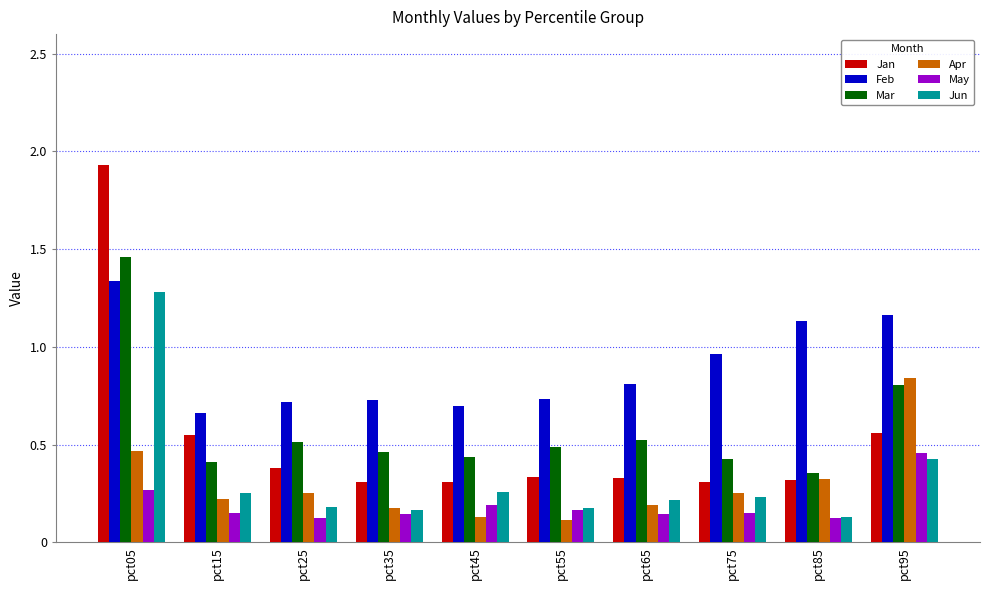

At which category is the sum across all series the highest?

pct05